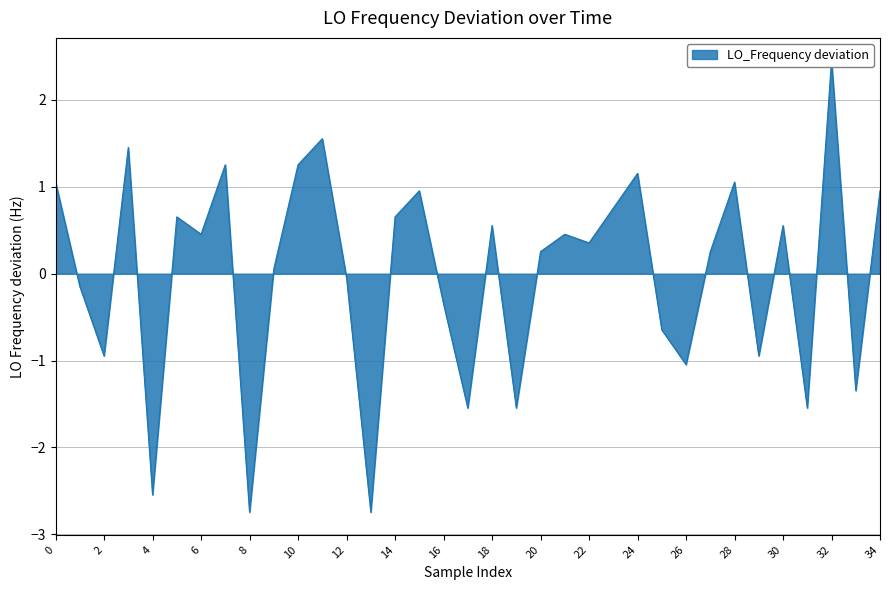

What is the maximum value shown in the chart?

2.5